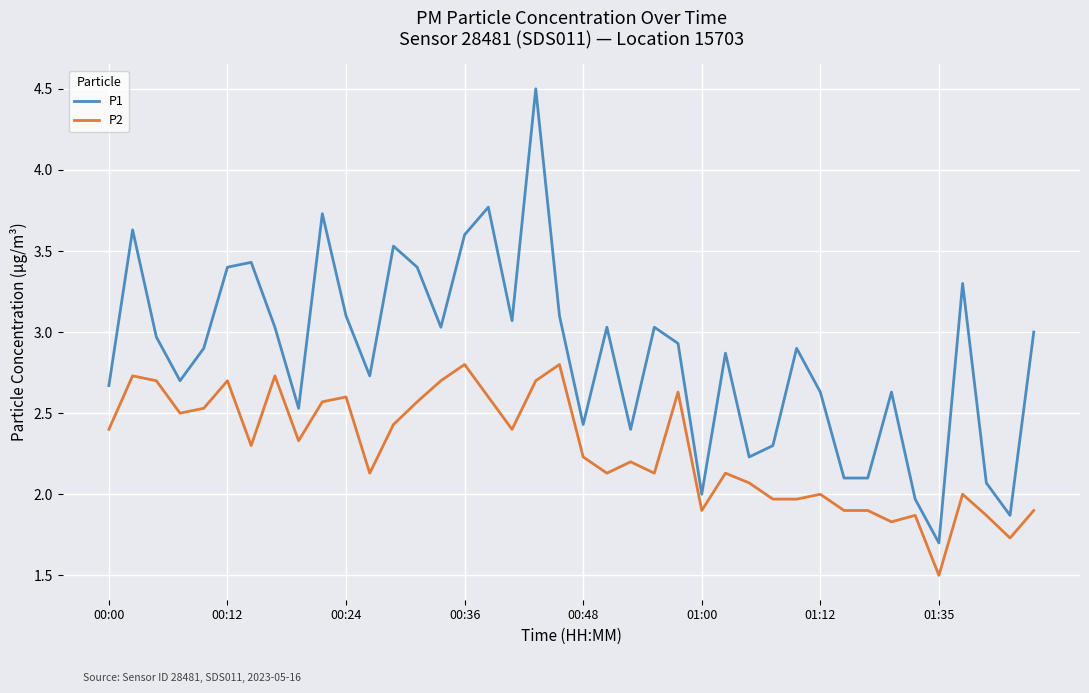

True or false: P2 and P1 cross at least once.

False